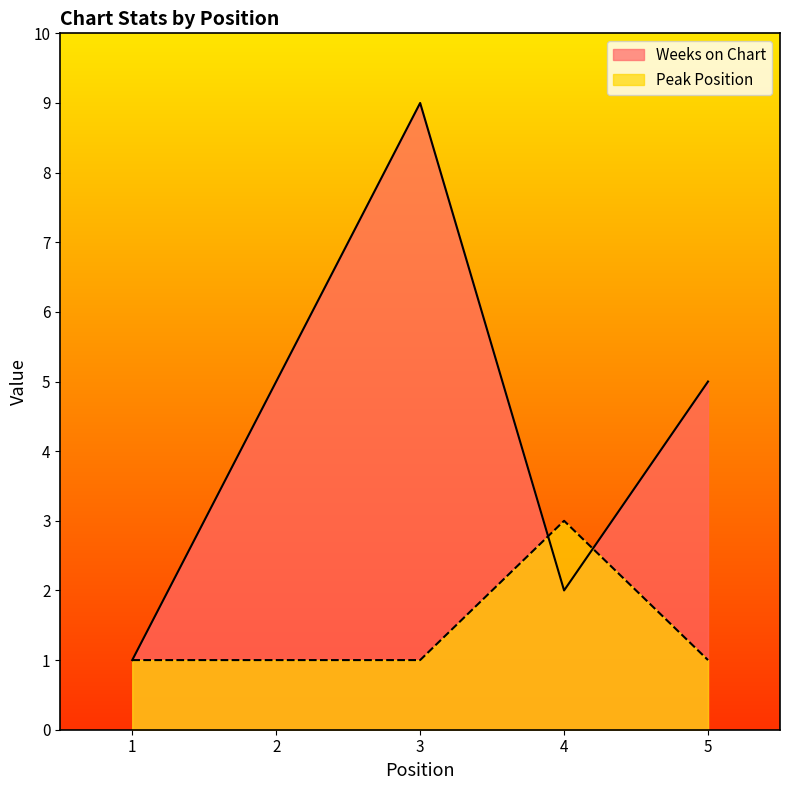

Reading left to right, list all the values displayed in this chart.

Weeks on Chart: 1	5	9	2	5
Peak Position: 1	1	1	3	1